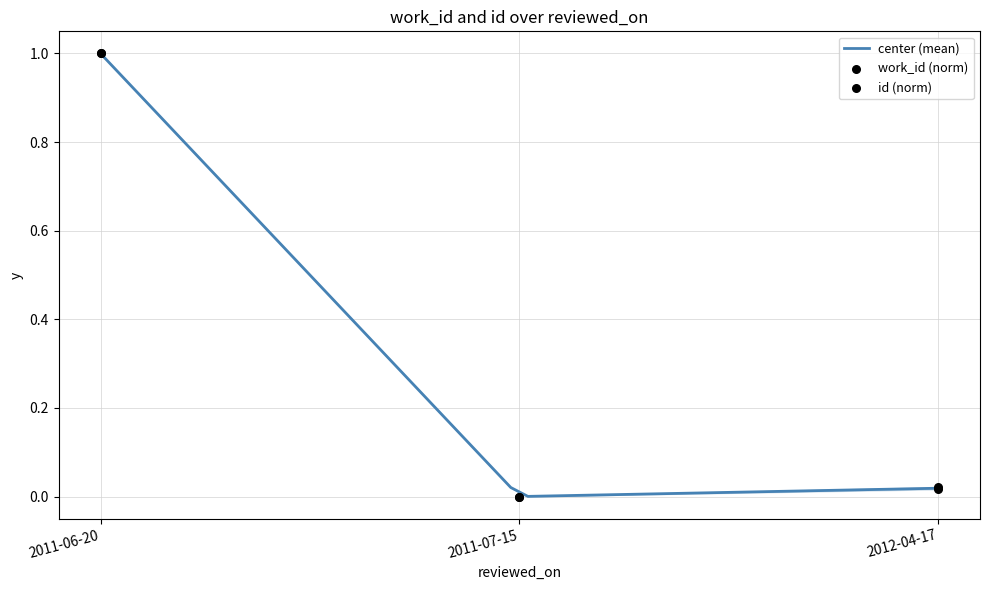

Which series has the largest total across all categories?

id